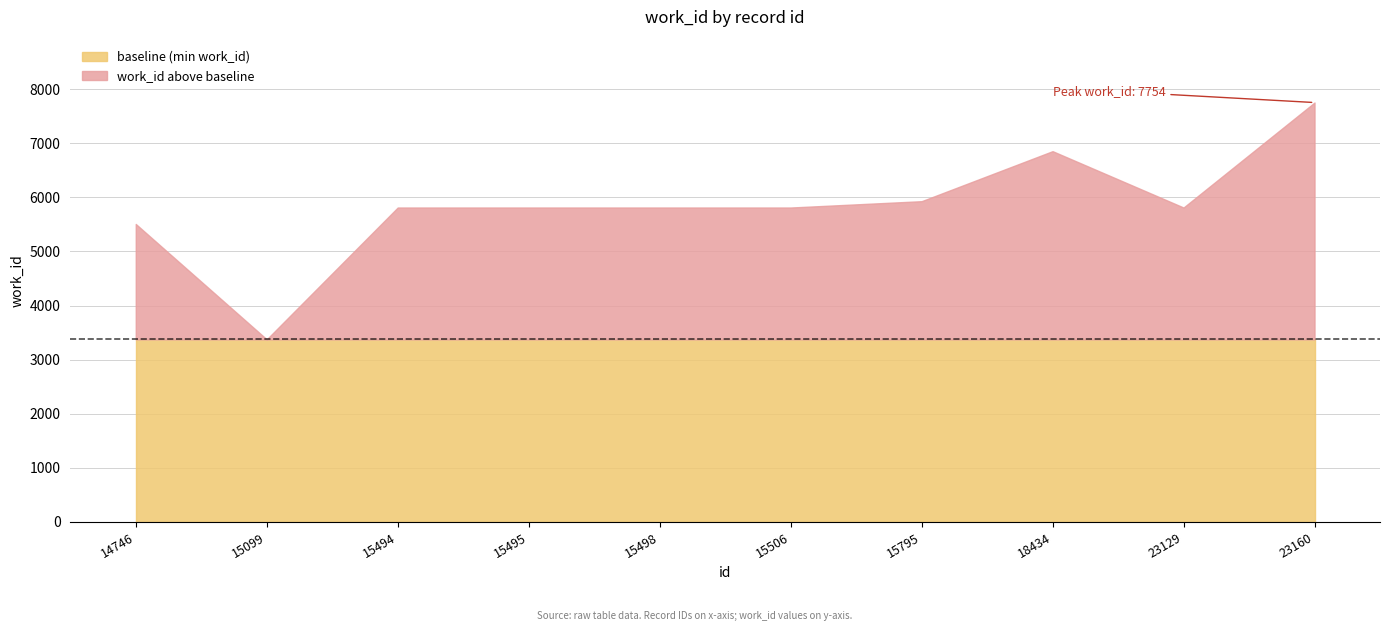

The value of baseline (min work_id) at 15099 is 3376. True or false?

True